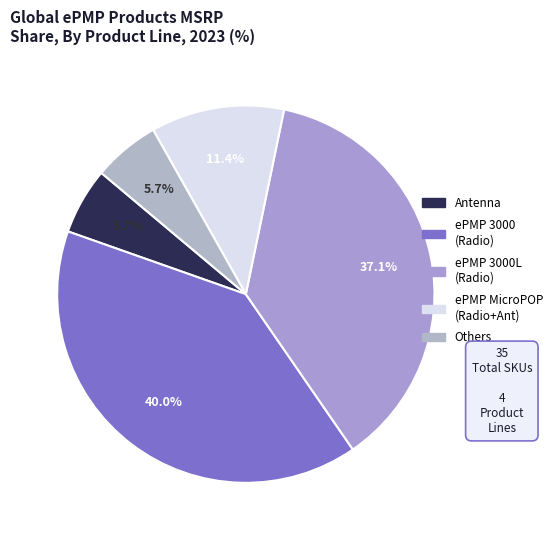

Count the number of slices in the pie.

5